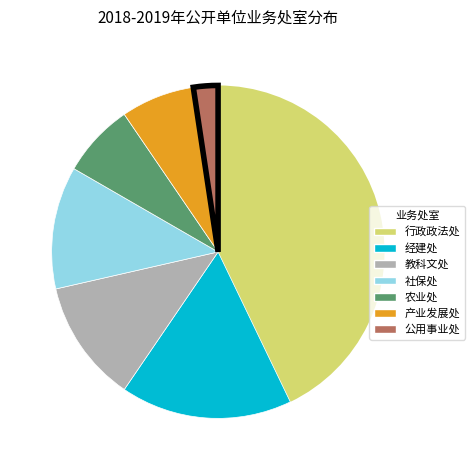

How many segments does this pie chart have?

7